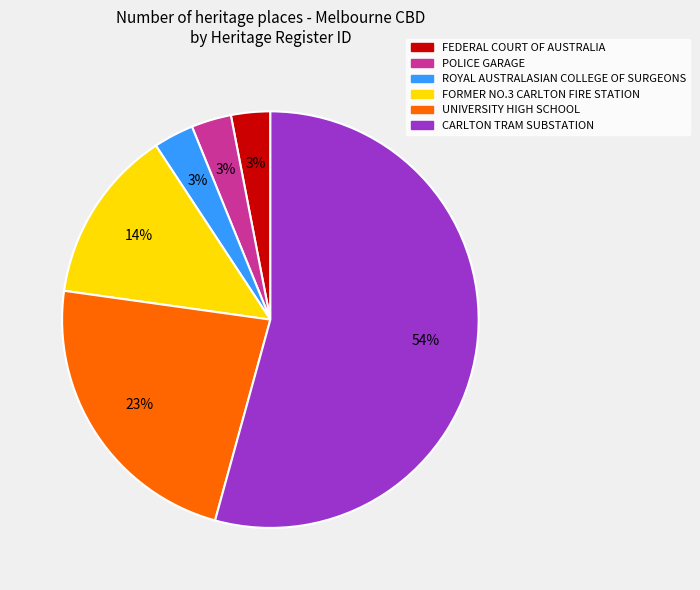

Do FORMER NO.3 CARLTON FIRE STATION and POLICE GARAGE together represent more than half of the pie?

No